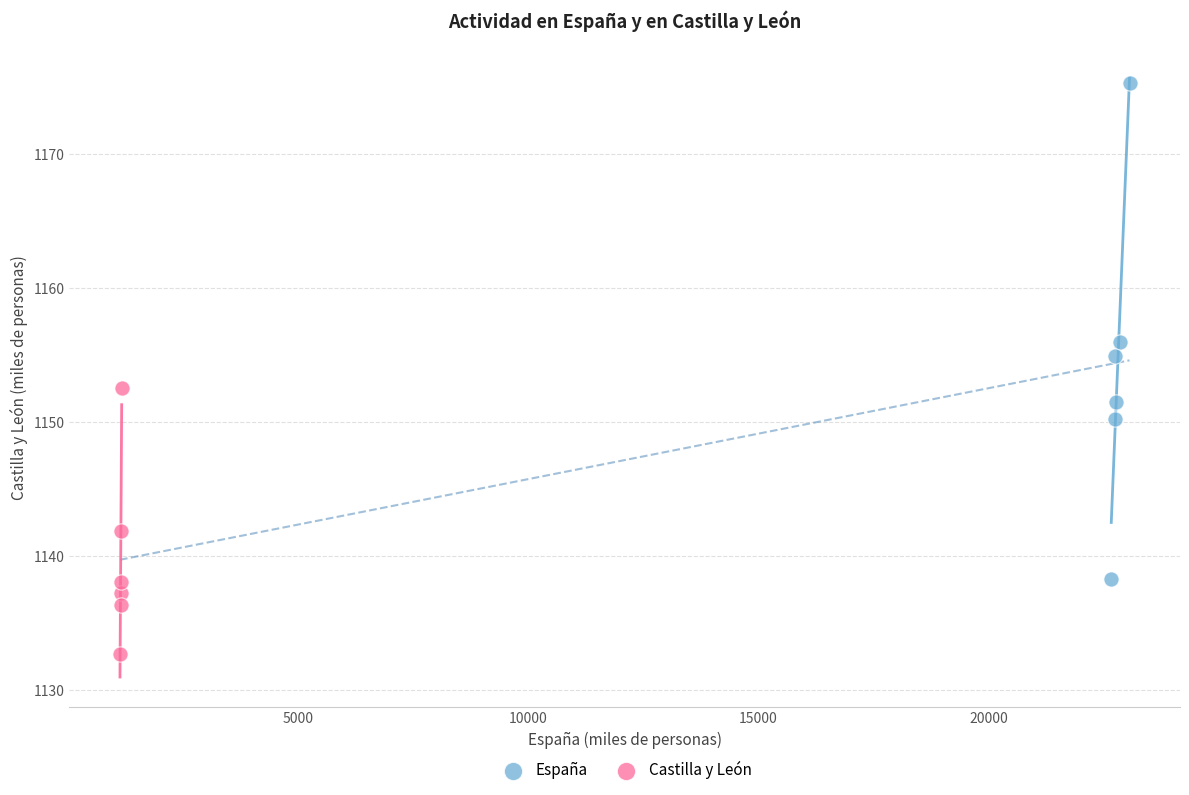

Which series reaches the maximum Y coordinate?

España